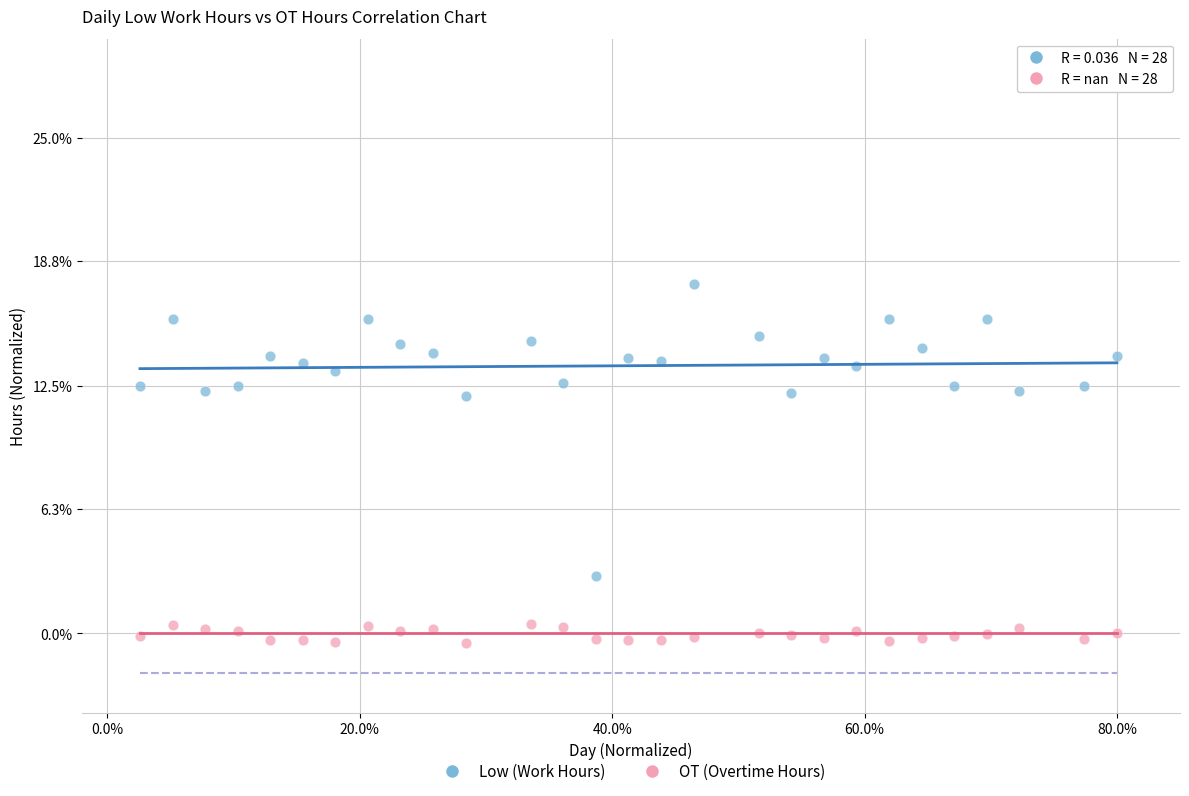

Which series reaches the minimum Y coordinate?

OT (Overtime Hours)